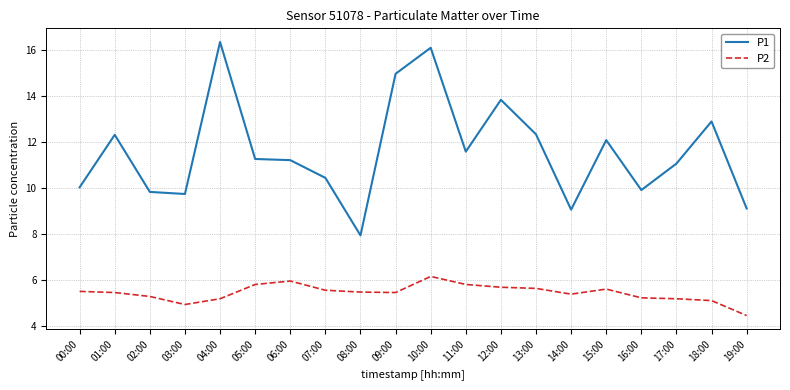

List the series in order of their peak value, lowest first.

P2, P1